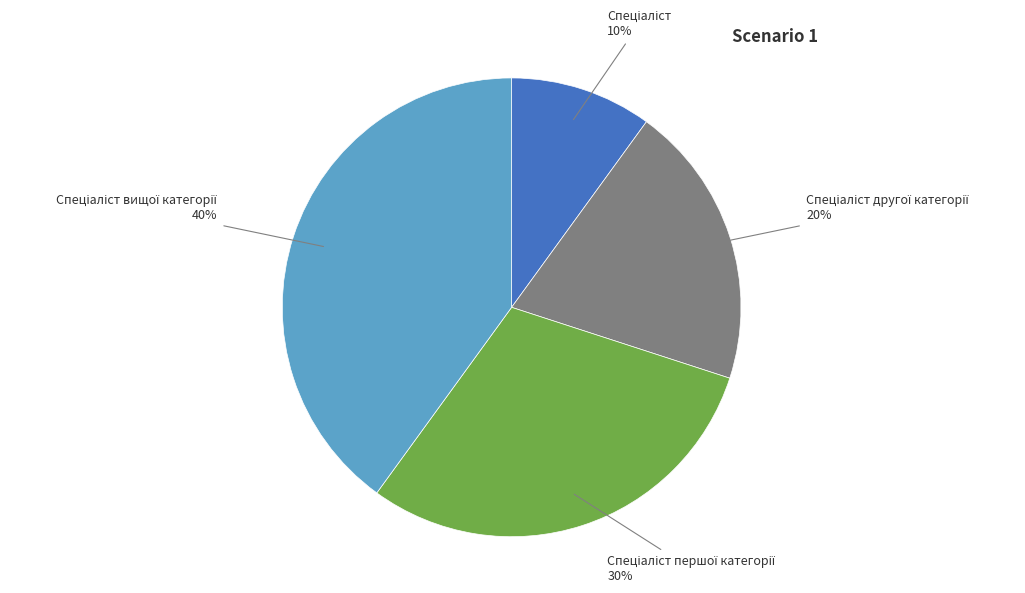

To the nearest percent, what is the difference between the largest and smallest slice percentages?

30%